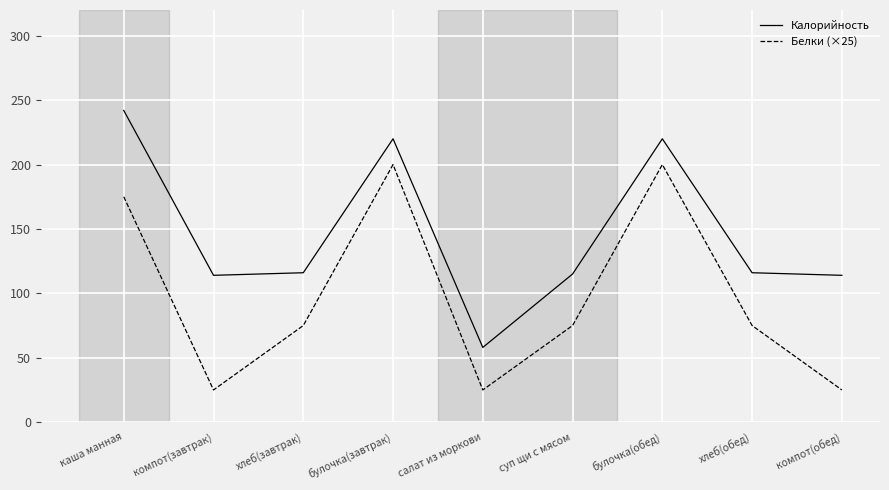

What are all the series names shown in the legend?

Калорийность, Белки (×25)